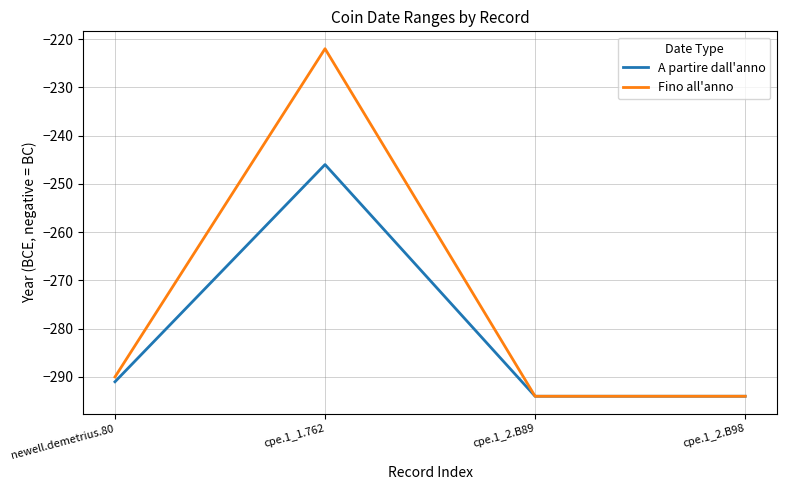

Does the chart have visible grid lines?

Yes